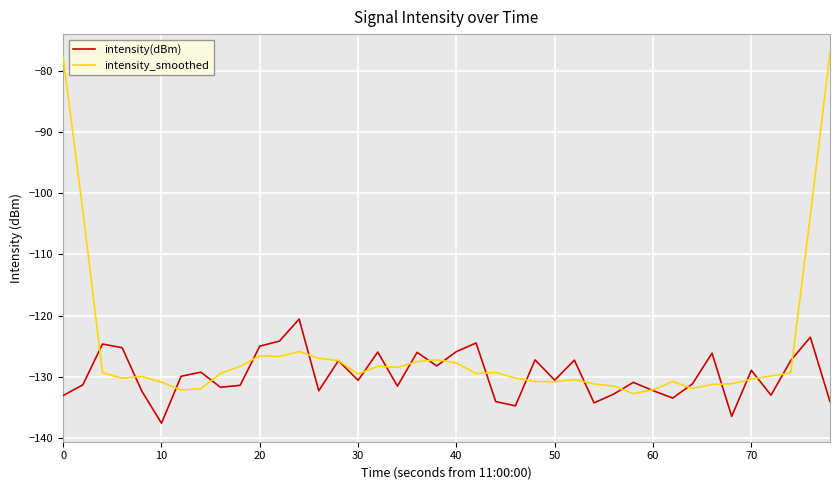

Rank the series by their average value, from highest to lowest.

intensity_smoothed, intensity(dBm)